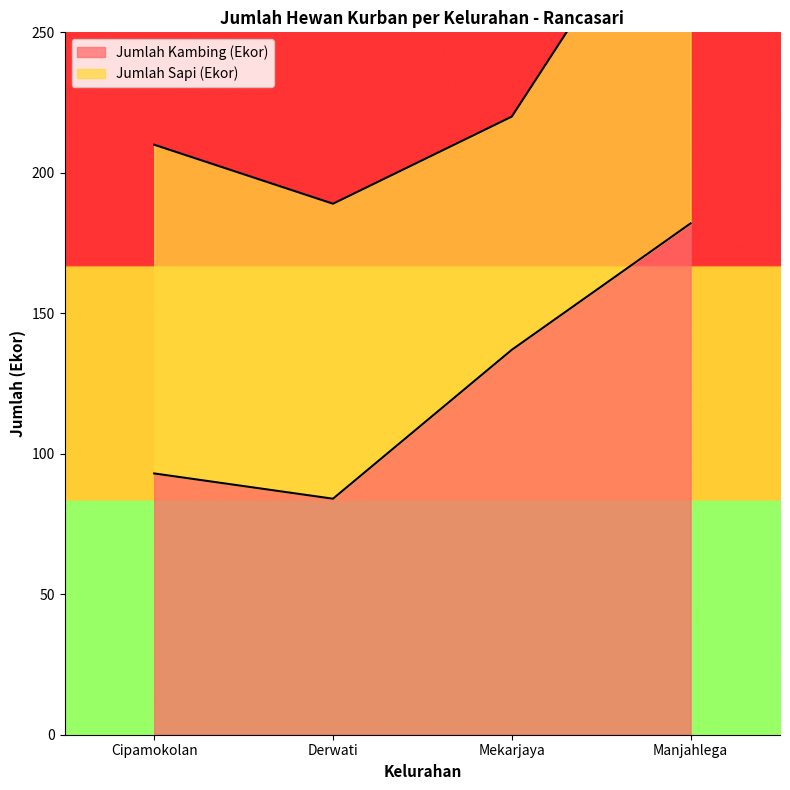

At which label is the value closest to 133?

Mekarjaya